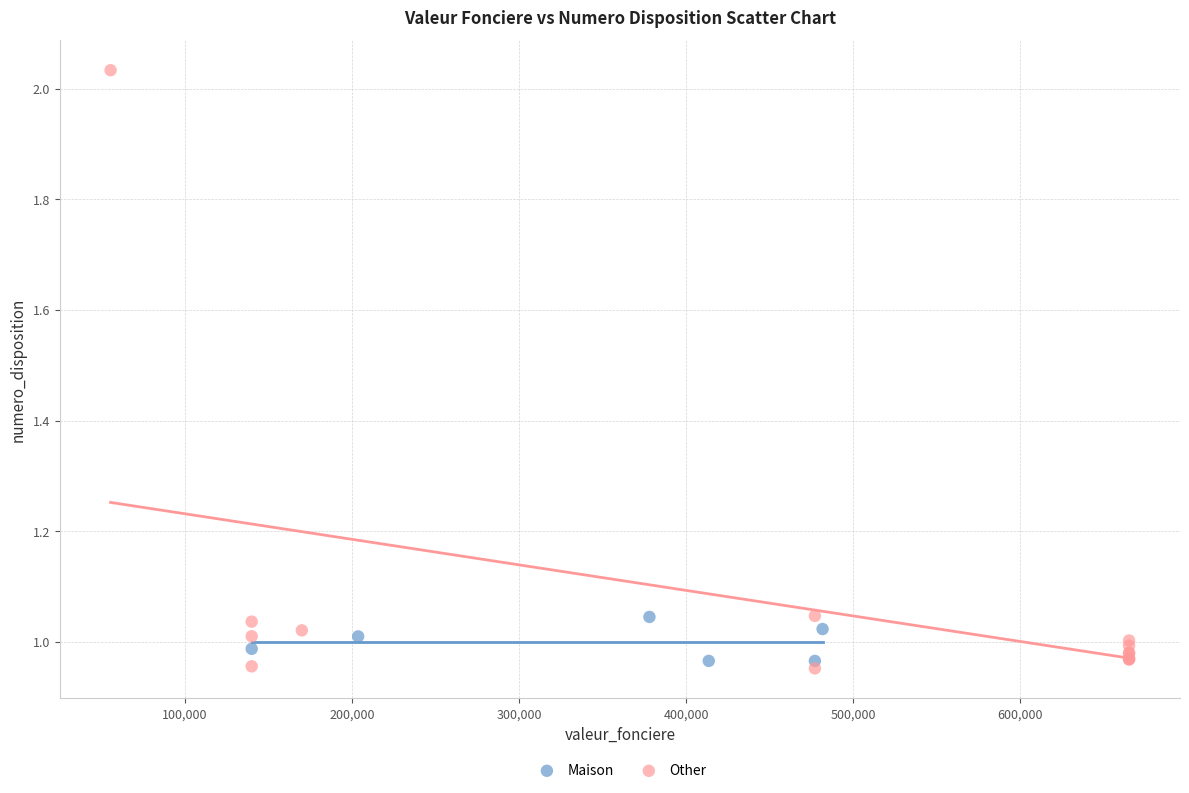

Which series has the largest Y range (max minus min)?

Other